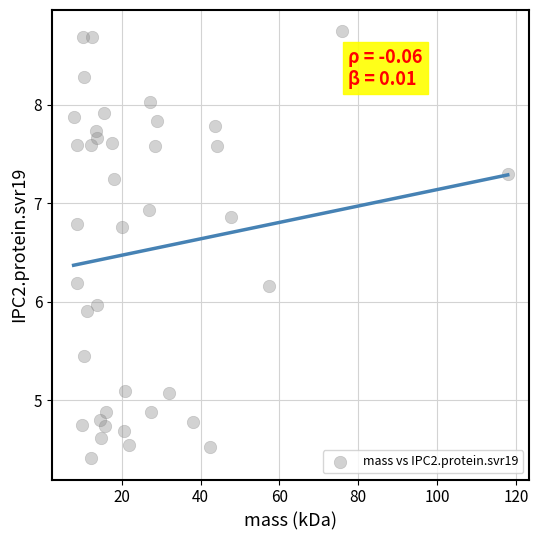

What is the range of X values (max minus min)?

110.2